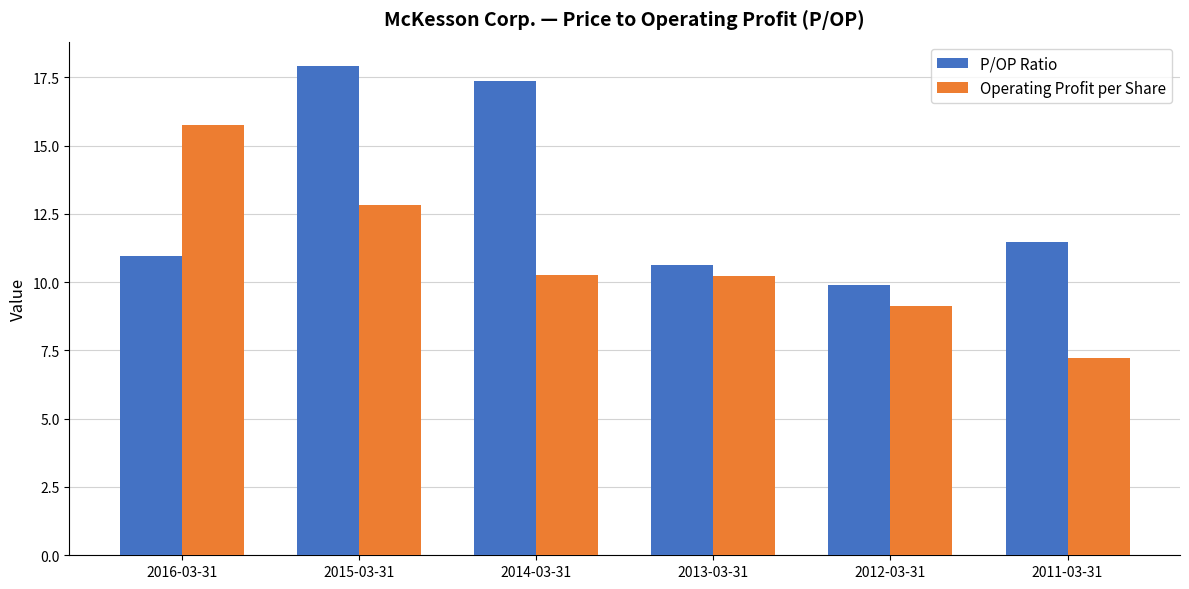

What is the greatest value displayed?

17.9